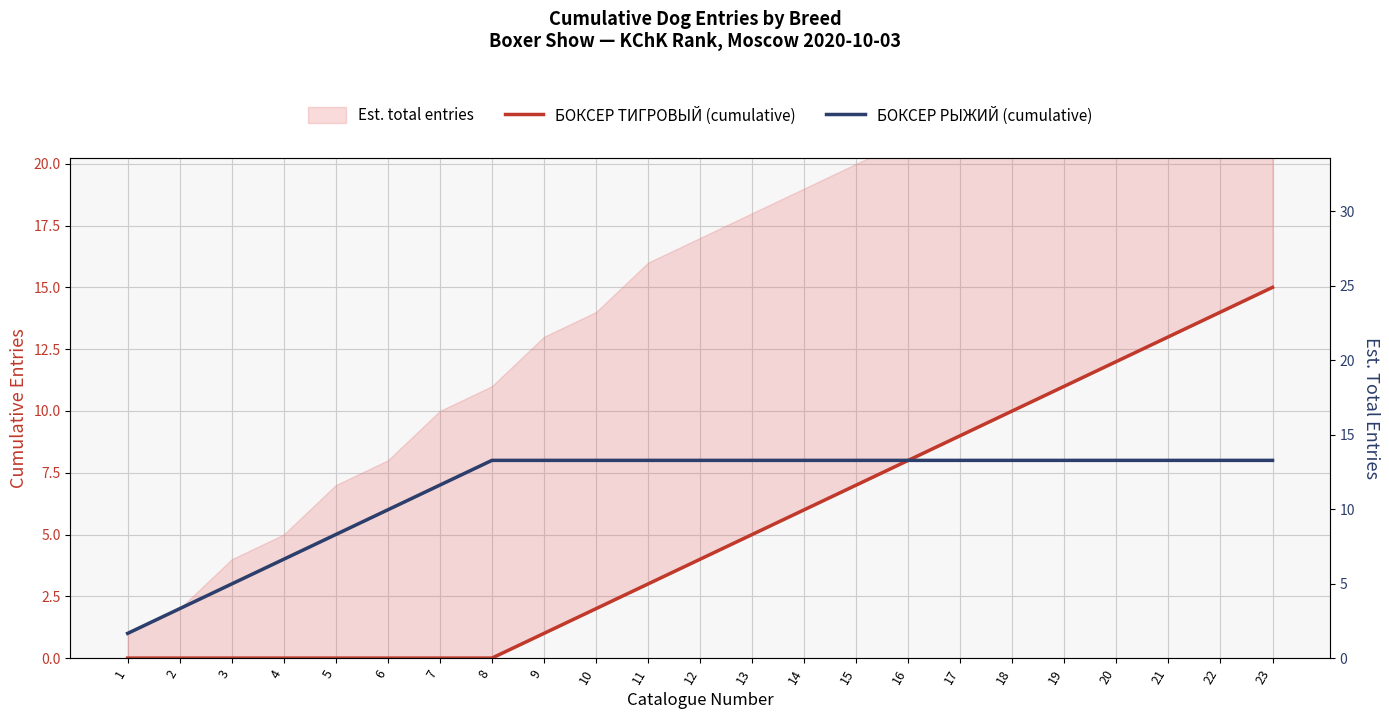

How many БОКСЕР РЫЖИЙ (cumulative) values are between 6 and 8?

18